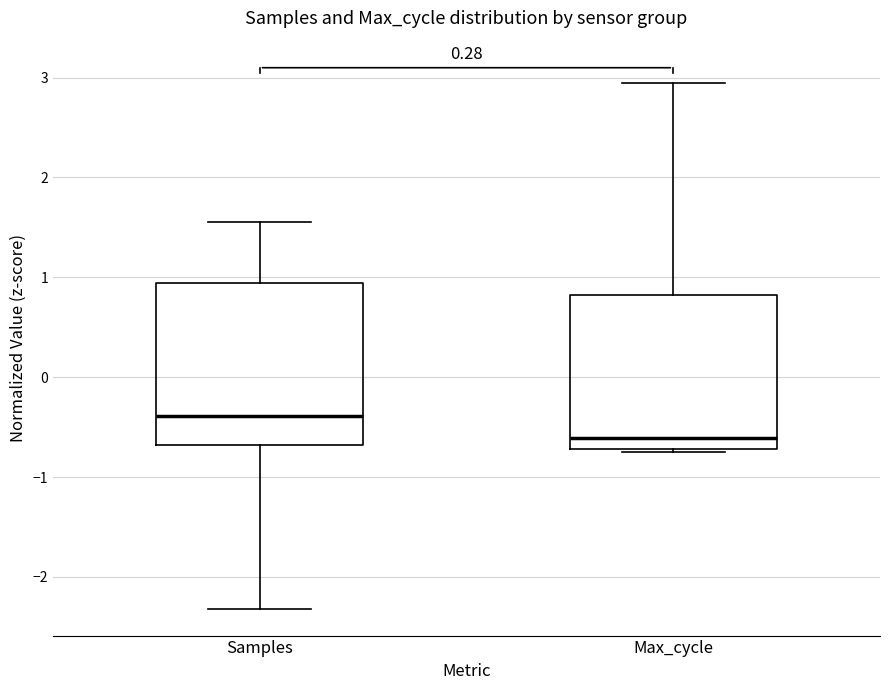

Reading left to right, read every box against the y-axis: the position of its median line, the range the box covers, and the ends of its whiskers. The values are not printed on the chart, so give them approximately, as read against the axis.

Samples: median -0.4, box -0.7 to 0.9, whiskers -2.3 to 1.6
Max_cycle: median -0.6, box -0.7 to 0.8, whiskers -0.8 to 2.9